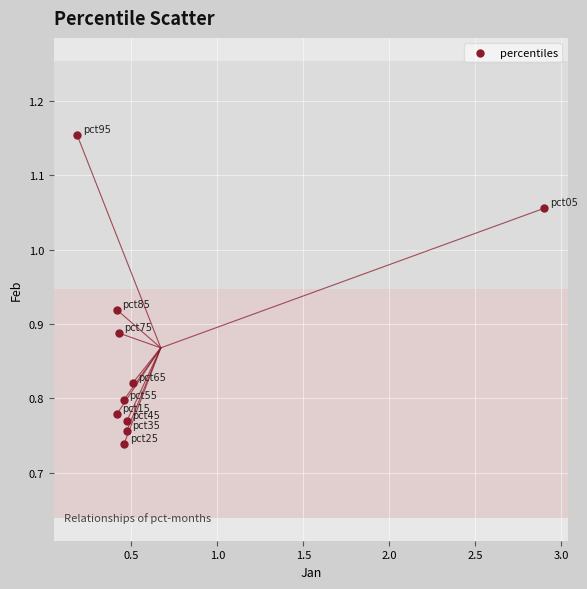

What is the range of X values (max minus min)?

2.7